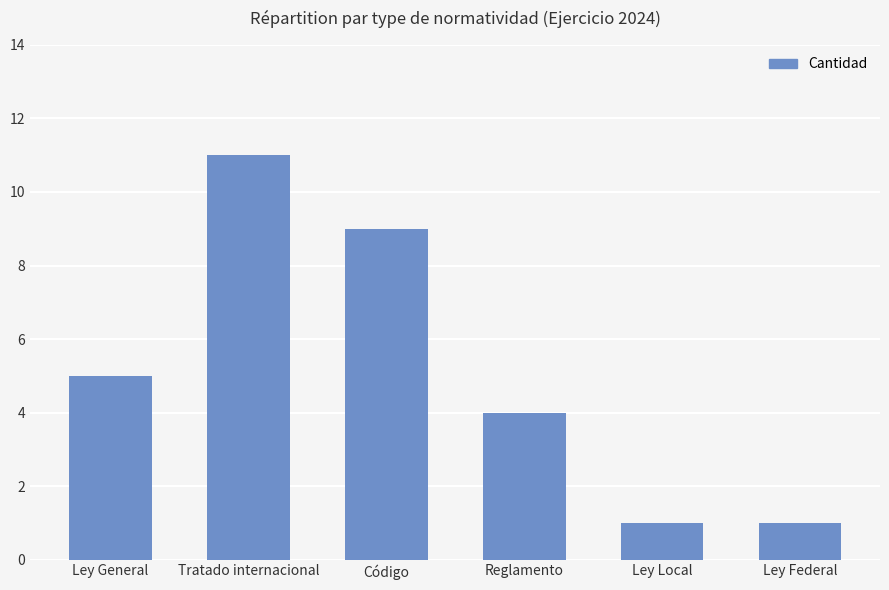

How many values are below 5?

3